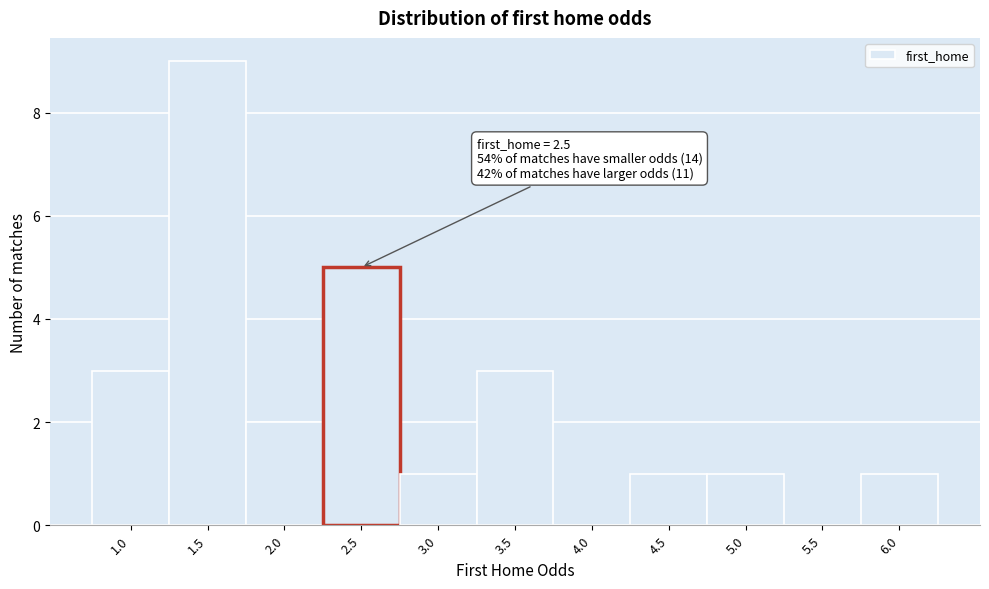

Reading left to right, extract all data points from this chart.

1.0=3	1.5=9	2.0=2	2.5=5	3.0=1	3.5=3	4.0=0	4.5=1	5.0=1	5.5=0	6.0=1